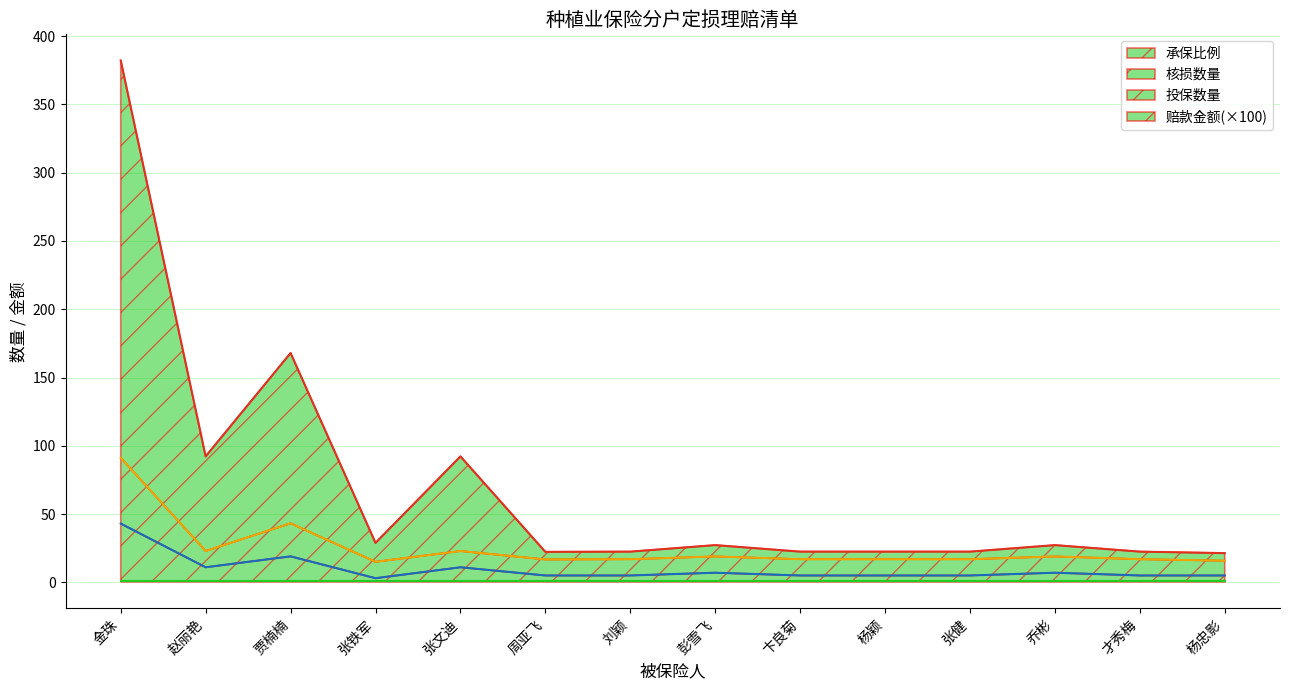

Is the value of 赔款金额 at 杨忠影 greater than the value of 核损数量 at 赵丽艳?

Yes